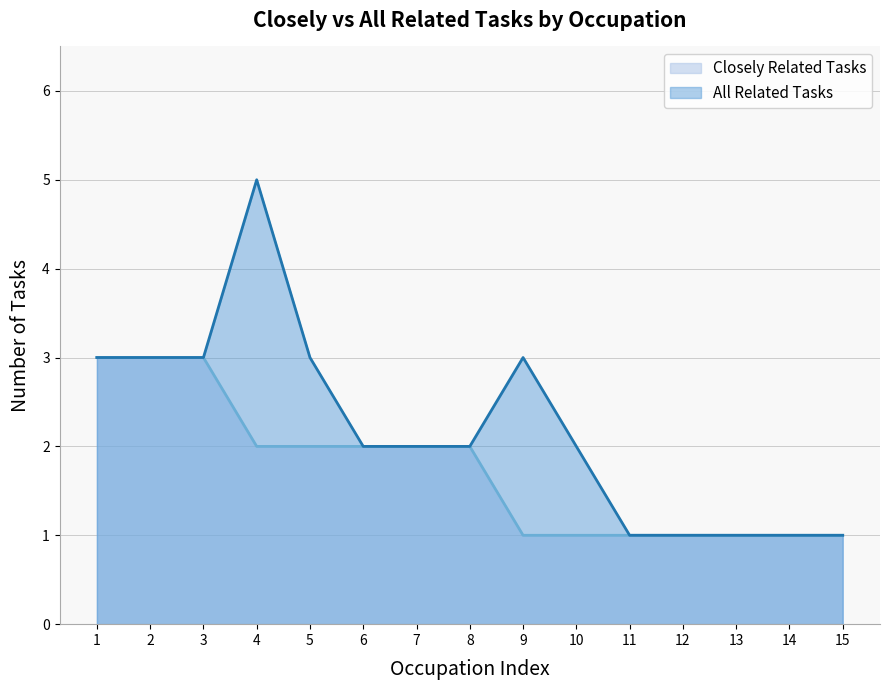

What is the maximum value for All Related Tasks?

5